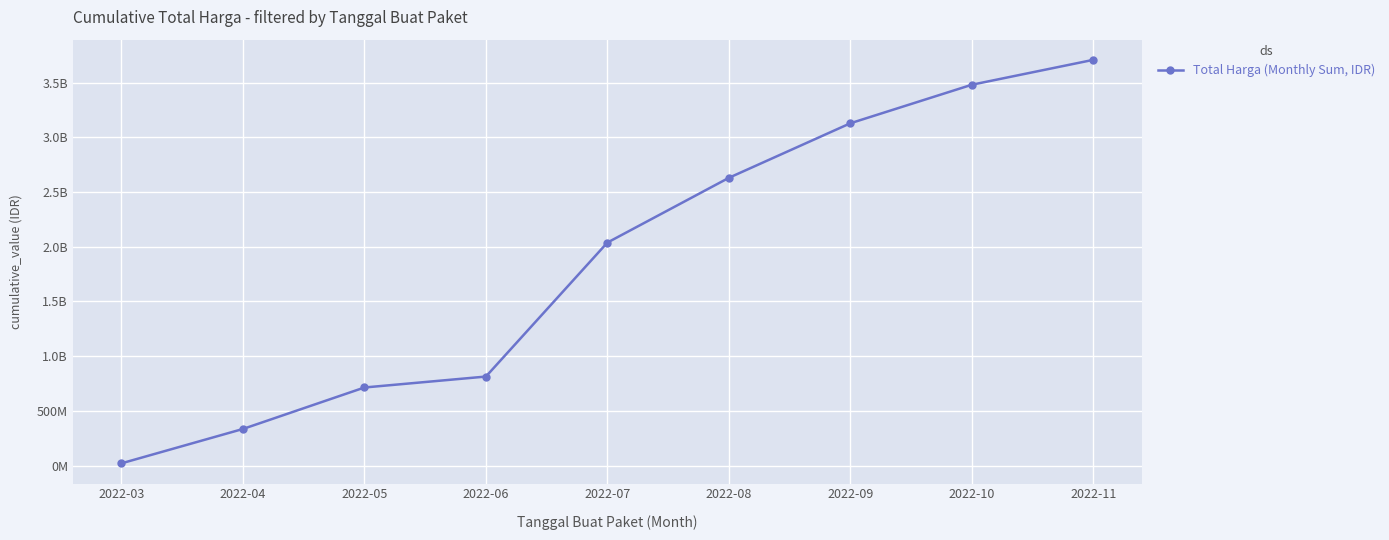

Does the chart have visible grid lines?

Yes